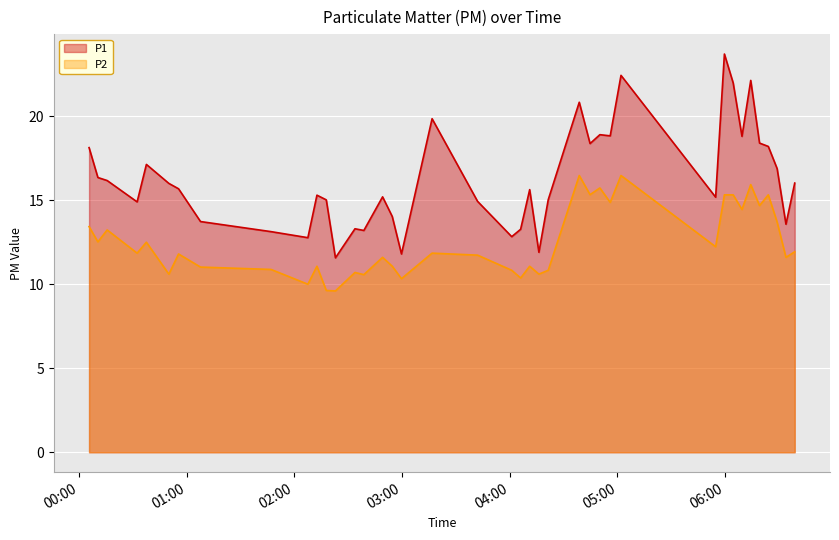

Reading left to right, transcribe all the data shown in this chart.

P1: 2022-10-16T00:05:40=18.1	2022-10-16T00:10:35=16.4	2022-10-16T00:15:45=16.2	2022-10-16T00:32:26=14.9	2022-10-16T00:37:36=17.1	2022-10-16T00:50:07=16.0	2022-10-16T00:55:31=15.7	2022-10-16T01:07:45=13.7	2022-10-16T01:47:01=13.1	2022-10-16T02:07:33=12.8	2022-10-16T02:12:36=15.3	2022-10-16T02:17:48=15.0	2022-10-16T02:22:54=11.6	2022-10-16T02:33:47=13.3	2022-10-16T02:38:44=13.2	2022-10-16T02:49:10=15.2	2022-10-16T02:54:33=14.0	2022-10-16T02:59:41=11.8	2022-10-16T03:16:44=19.9	2022-10-16T03:42:05=14.9	2022-10-16T04:01:06=12.8	2022-10-16T04:06:03=13.3	2022-10-16T04:11:06=15.6	2022-10-16T04:16:14=11.9	2022-10-16T04:21:26=15.0	2022-10-16T04:38:43=20.8	2022-10-16T04:44:44=18.4	2022-10-16T04:50:12=18.9	2022-10-16T04:55:57=18.8	2022-10-16T05:01:58=22.4	2022-10-16T05:54:41=15.2	2022-10-16T05:59:34=23.7	2022-10-16T06:04:27=22.0	2022-10-16T06:09:21=18.8	2022-10-16T06:14:14=22.1	2022-10-16T06:19:08=18.4	2022-10-16T06:24:01=18.2	2022-10-16T06:28:56=16.9	2022-10-16T06:33:51=13.6	2022-10-16T06:38:44=16.0
P2: 2022-10-16T00:05:40=13.4	2022-10-16T00:10:35=12.5	2022-10-16T00:15:45=13.2	2022-10-16T00:32:26=11.8	2022-10-16T00:37:36=12.5	2022-10-16T00:50:07=10.6	2022-10-16T00:55:31=11.8	2022-10-16T01:07:45=11.0	2022-10-16T01:47:01=10.9	2022-10-16T02:07:33=10.0	2022-10-16T02:12:36=11.1	2022-10-16T02:17:48=9.6	2022-10-16T02:22:54=9.6	2022-10-16T02:33:47=10.7	2022-10-16T02:38:44=10.6	2022-10-16T02:49:10=11.6	2022-10-16T02:54:33=11.1	2022-10-16T02:59:41=10.3	2022-10-16T03:16:44=11.8	2022-10-16T03:42:05=11.7	2022-10-16T04:01:06=10.8	2022-10-16T04:06:03=10.4	2022-10-16T04:11:06=11.1	2022-10-16T04:16:14=10.6	2022-10-16T04:21:26=10.8	2022-10-16T04:38:43=16.5	2022-10-16T04:44:44=15.3	2022-10-16T04:50:12=15.7	2022-10-16T04:55:57=14.9	2022-10-16T05:01:58=16.5	2022-10-16T05:54:41=12.2	2022-10-16T05:59:34=15.3	2022-10-16T06:04:27=15.3	2022-10-16T06:09:21=14.4	2022-10-16T06:14:14=15.9	2022-10-16T06:19:08=14.7	2022-10-16T06:24:01=15.3	2022-10-16T06:28:56=13.7	2022-10-16T06:33:51=11.6	2022-10-16T06:38:44=11.9